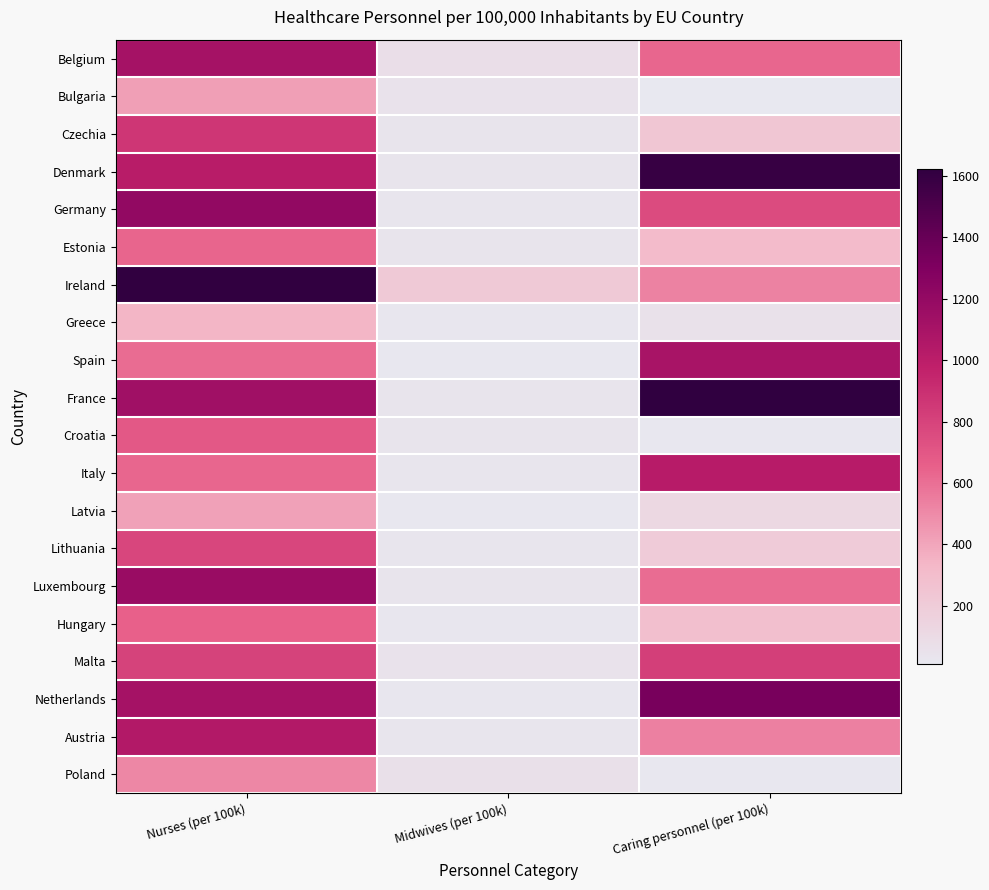

What is the smallest value displayed?

8.4